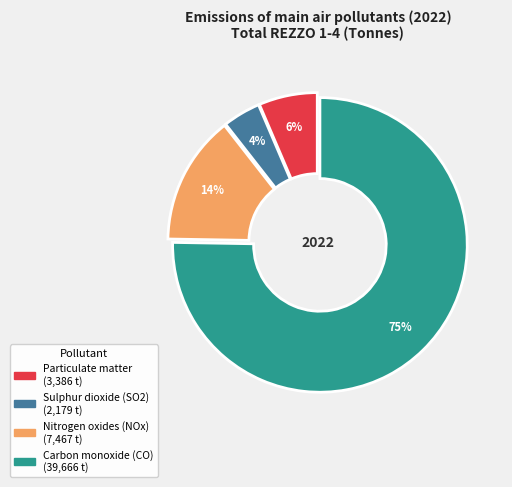

To the nearest percent, what is the average slice percentage?

25%